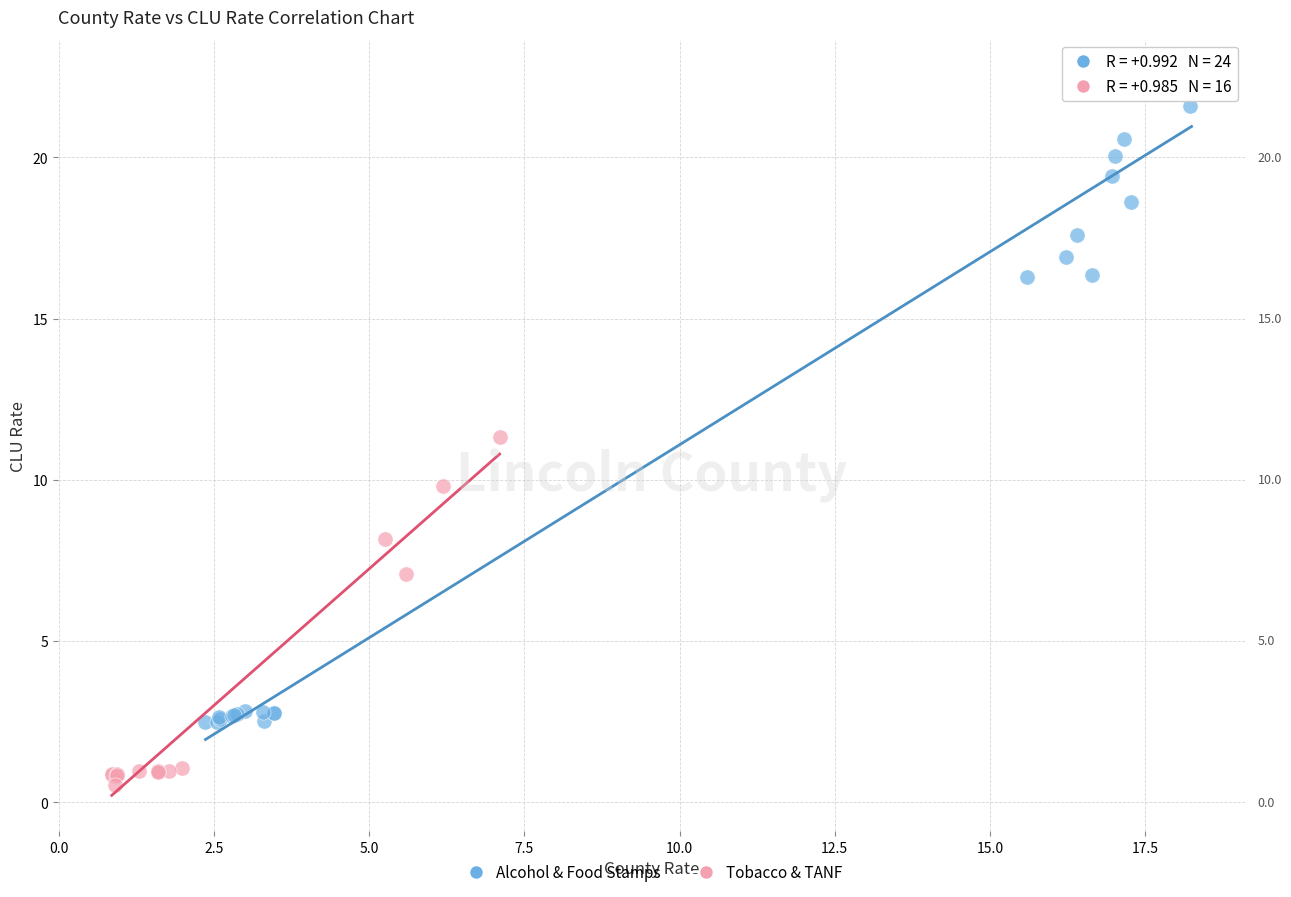

Which series reaches the maximum Y coordinate?

Alcohol & Food Stamps